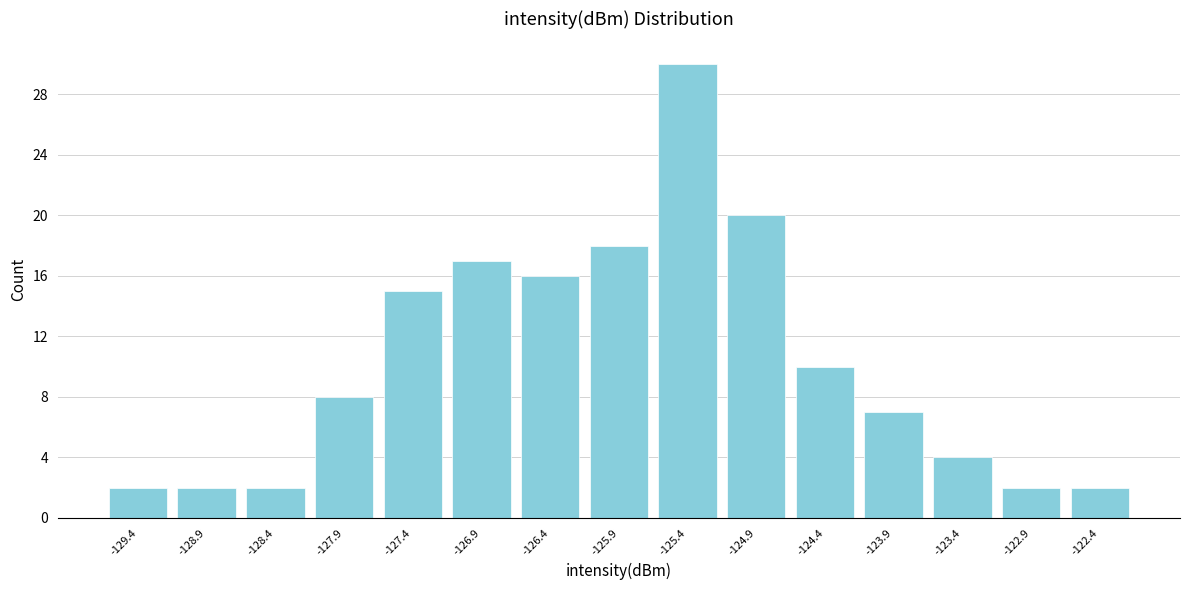

Reading left to right, list every bar in this chart as the range it spans on the x-axis followed by its height. Neither the bar edges nor the heights are printed on the chart, so give them approximately, as read against the axes.

-129.7 to -129.2: 2
-129.2 to -128.6: 2
-128.6 to -128.1: 2
-128.1 to -127.6: 8
-127.6 to -127.1: 15
-127.1 to -126.6: 17
-126.6 to -126.1: 16
-126.1 to -125.6: 18
-125.6 to -125.1: 30
-125.1 to -124.6: 20
-124.6 to -124.1: 10
-124.1 to -123.6: 7
-123.6 to -123.1: 4
-123.1 to -122.6: 2
-122.6 to -122.1: 2